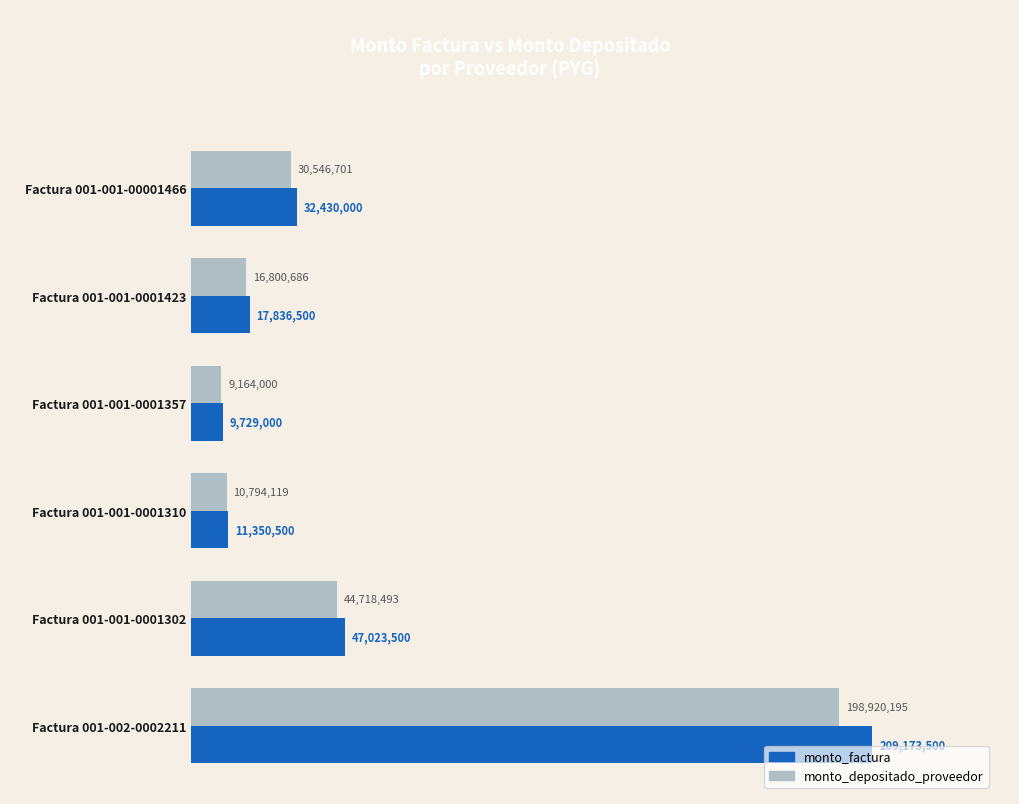

Rank the categories by monto_depositado_proveedor value from highest to lowest.

Factura 001-002-0002211, Factura 001-001-0001302, Factura 001-001-00001466, Factura 001-001-0001423, Factura 001-001-0001310, Factura 001-001-0001357